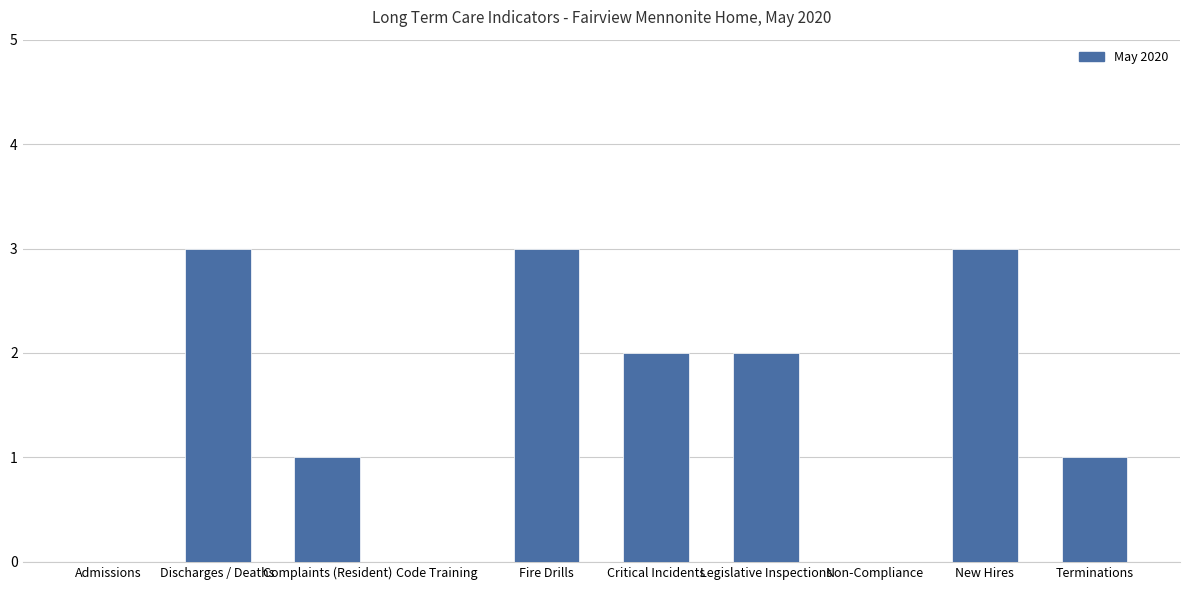

What is the average value?

2